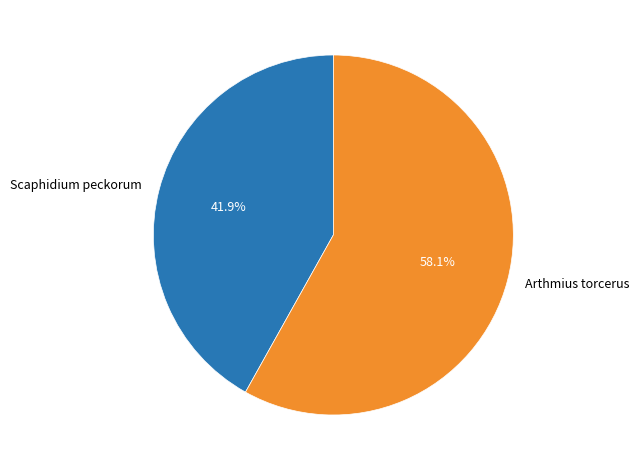

What percentage is the Arthmius torcerus slice, to the nearest percent?

58%